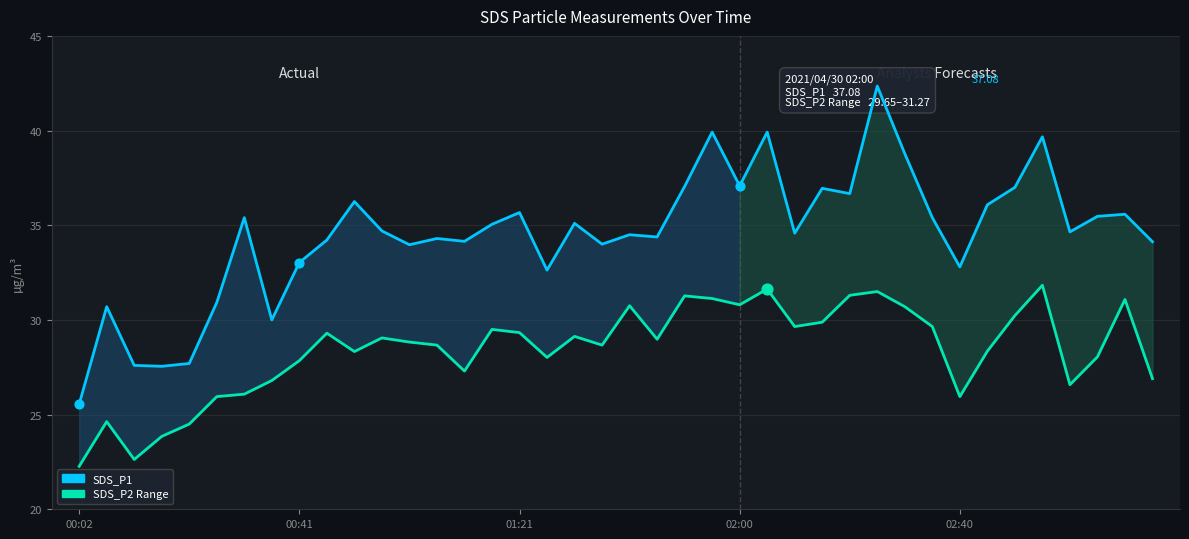

What is the total value across all series at 02:00?

67.9